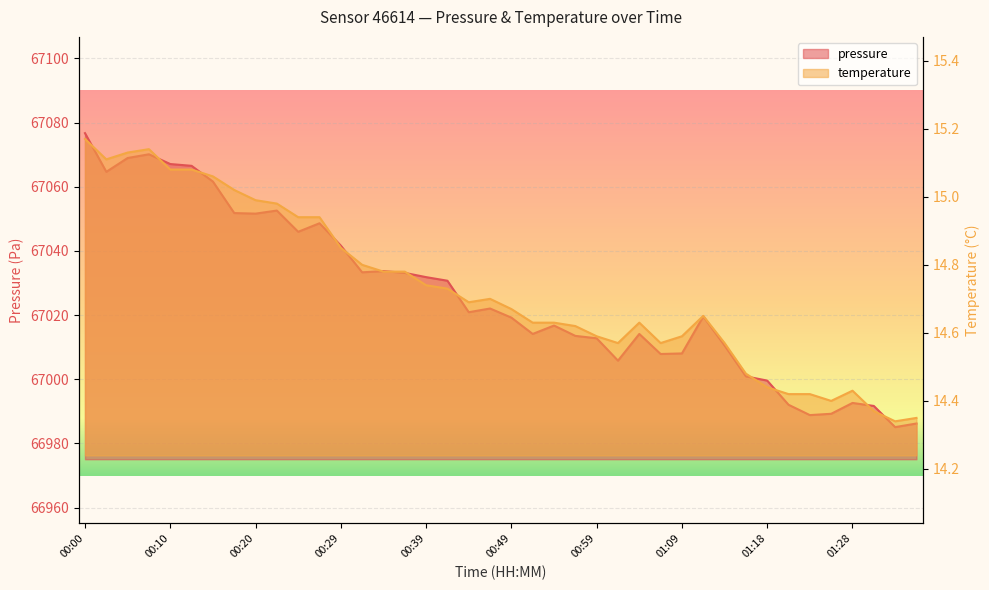

Rank the categories by temperature value from lowest to highest.

01:33, 01:36, 01:31, 01:26, 01:21, 01:23, 01:28, 01:18, 01:16, 01:01, 01:06, 01:14, 00:59, 01:09, 00:56, 00:51, 00:54, 01:04, 01:11, 00:49, 00:44, 00:47, 00:42, 00:39, 00:34, 00:37, 00:32, 00:29, 00:25, 00:27, 00:22, 00:20, 00:17, 00:15, 00:10, 00:12, 00:02, 00:05, 00:07, 00:00